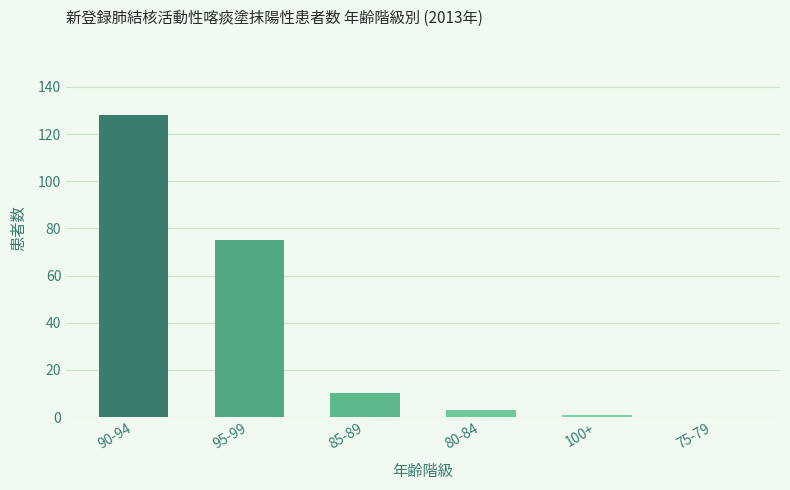

What is the maximum value shown in the chart?

128